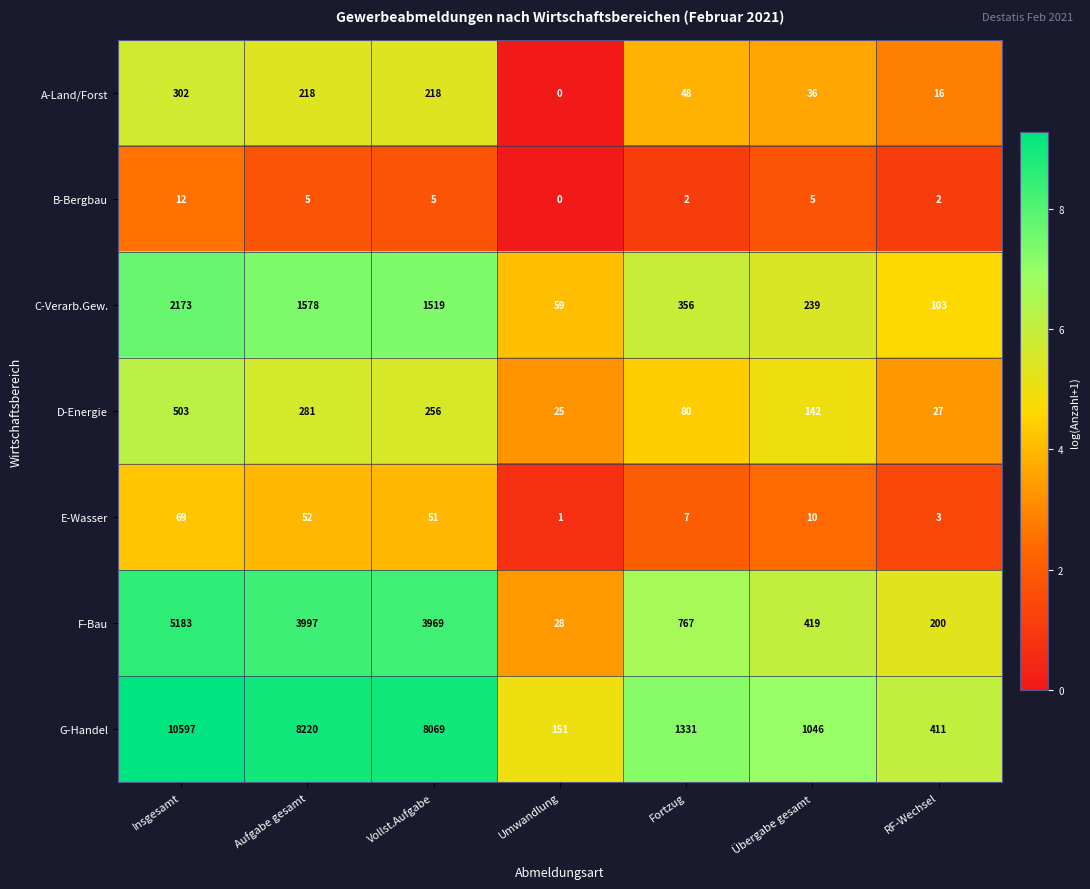

Which category has the lowest value across all series?

Umwandlung